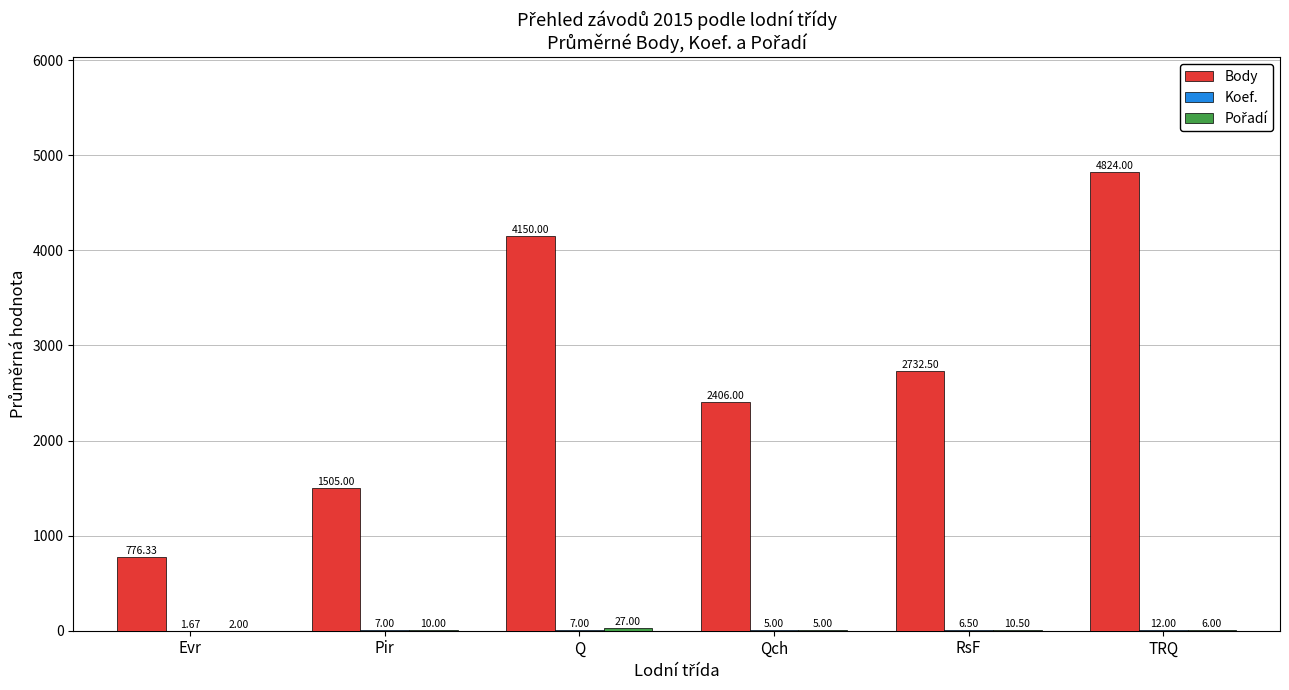

What is the total value across all series at Q?

4184.0